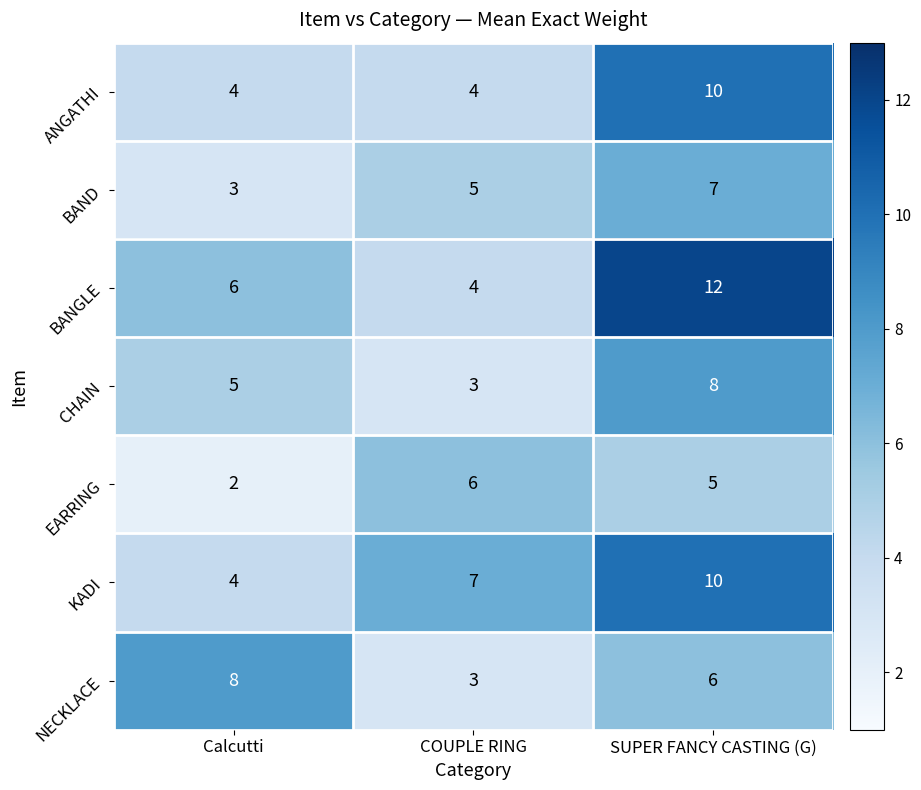

True or false: BANGLE has a value of 3 at COUPLE RING.

False